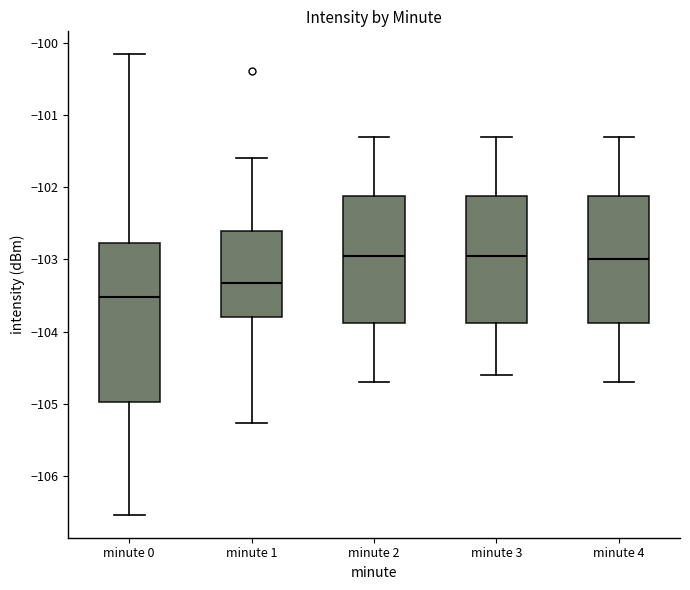

Reading left to right, read every box against the y-axis: the position of its median line, the range the box covers, and the ends of its whiskers. The values are not printed on the chart, so give them approximately, as read against the axis.

minute 0: median -103.5, box -105.0 to -102.8, whiskers -106.5 to -100.2
minute 1: median -103.3, box -103.8 to -102.6, whiskers -105.3 to -101.6
minute 2: median -102.9, box -103.9 to -102.1, whiskers -104.7 to -101.3
minute 3: median -102.9, box -103.9 to -102.1, whiskers -104.6 to -101.3
minute 4: median -103.0, box -103.9 to -102.1, whiskers -104.7 to -101.3